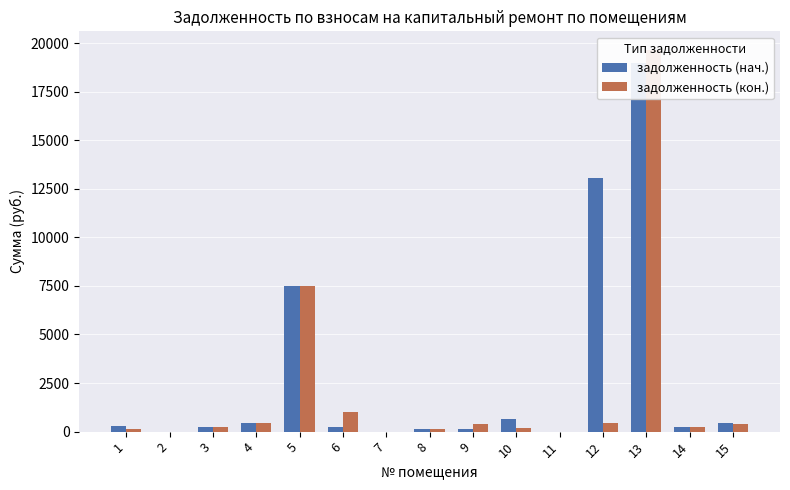

The value of задолженность (нач.) at 11 is 0.0. True or false?

True